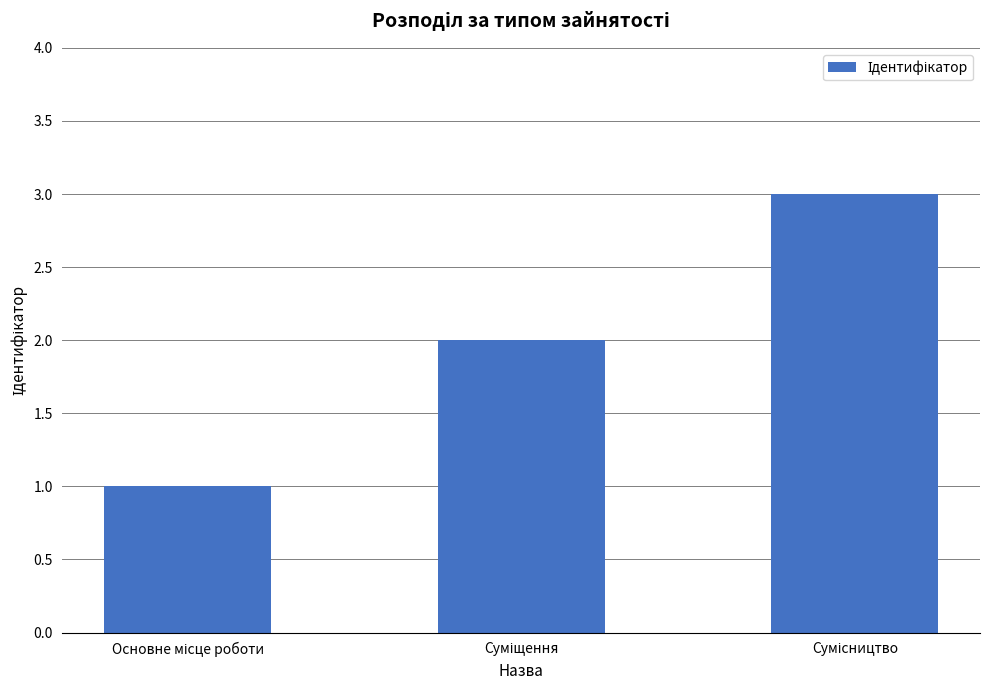

What is the sum of all values?

6